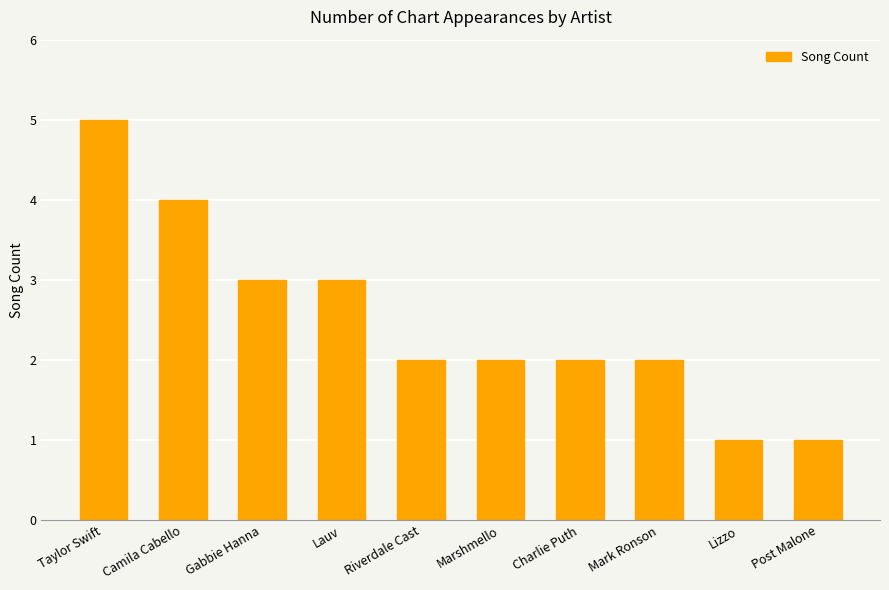

Approximately how many times larger is the value at Camila Cabello compared to Lizzo?

4.0